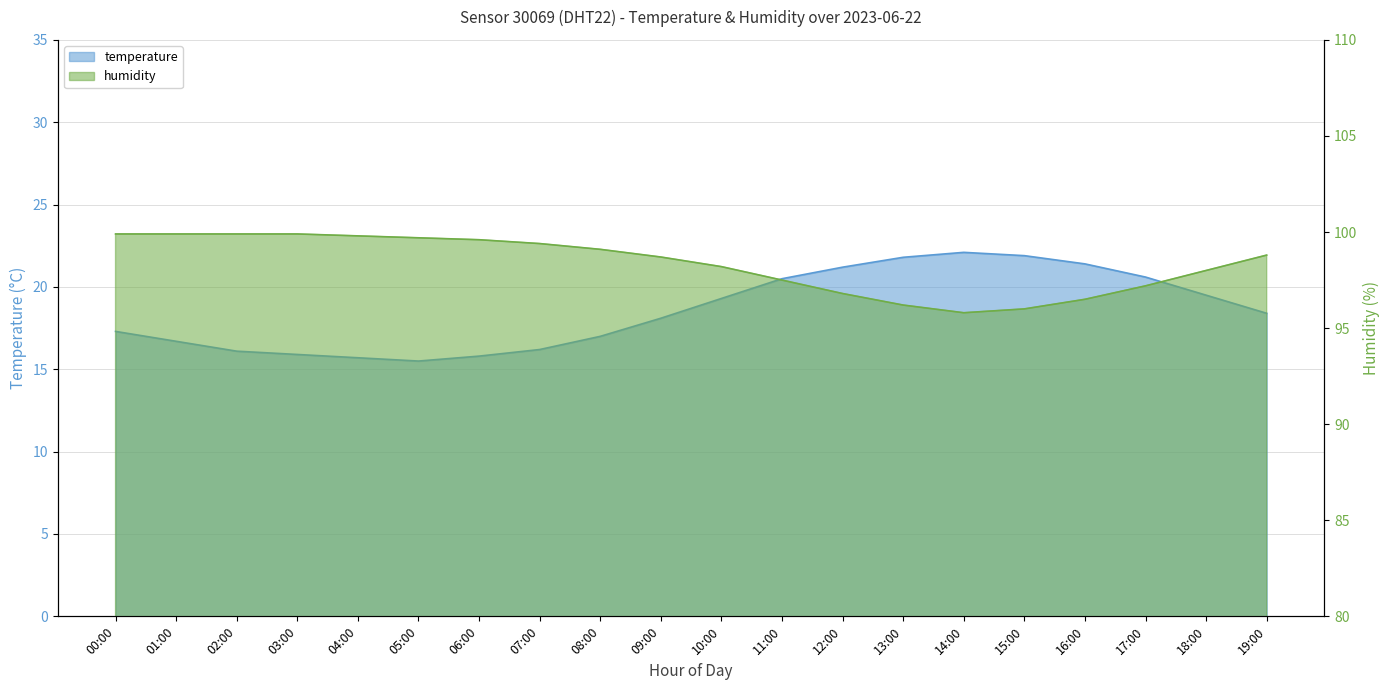

The humidity series shows 98.0 at 18:00. True or false?

True